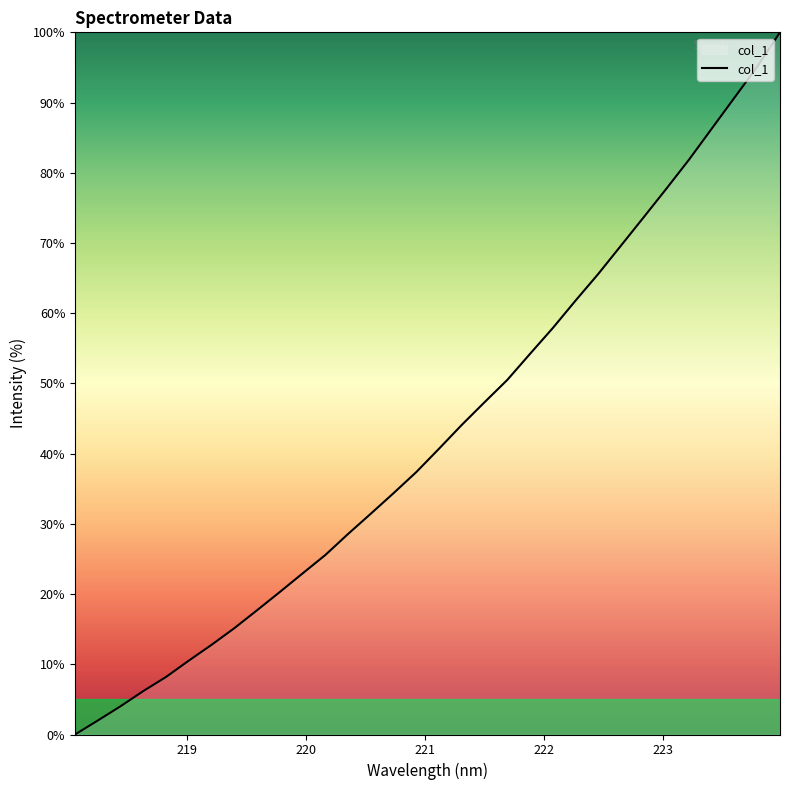

What is the greatest value displayed?

100.0